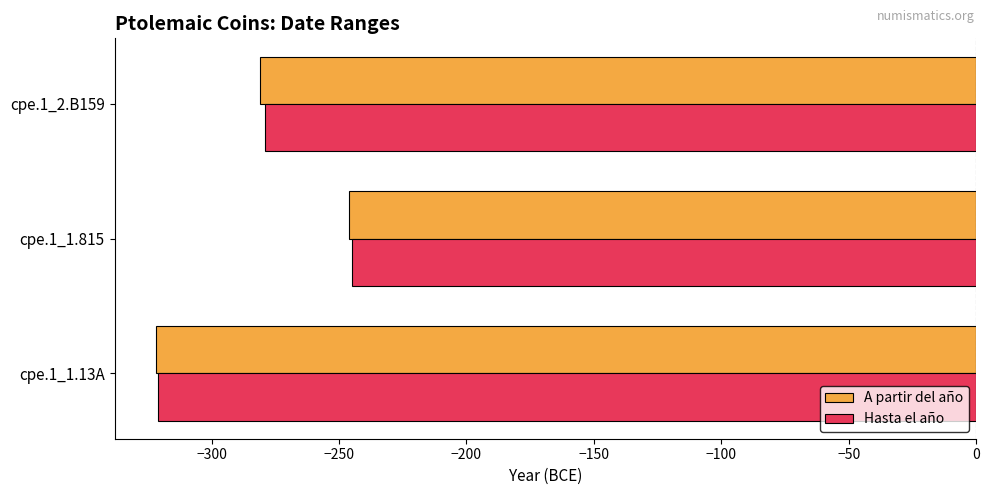

The value of A partir del año at cpe.1_1.13A is -91. True or false?

False